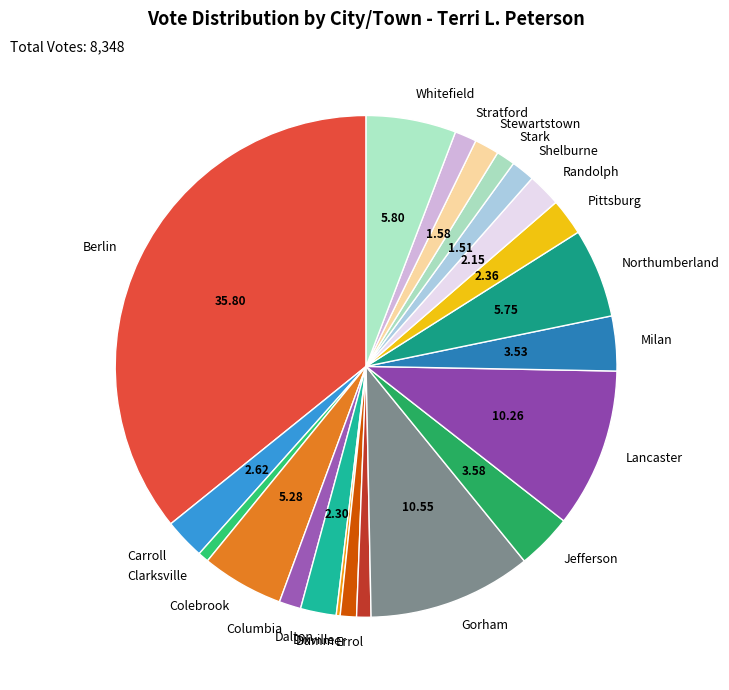

Is the sum of Carroll and Dummer greater than half?

No